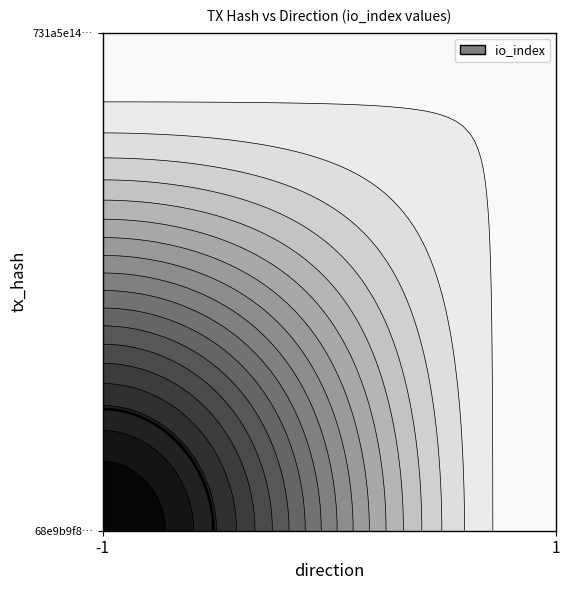

Reading right to left, transcribe all the data shown in this chart.

68e9b9f8d619c95426190a55536e3ebf8978ccb: io_index=171	direction=-1
731a5e1478384580f56000f86fb3532ff7d847c: io_index=9	direction=1